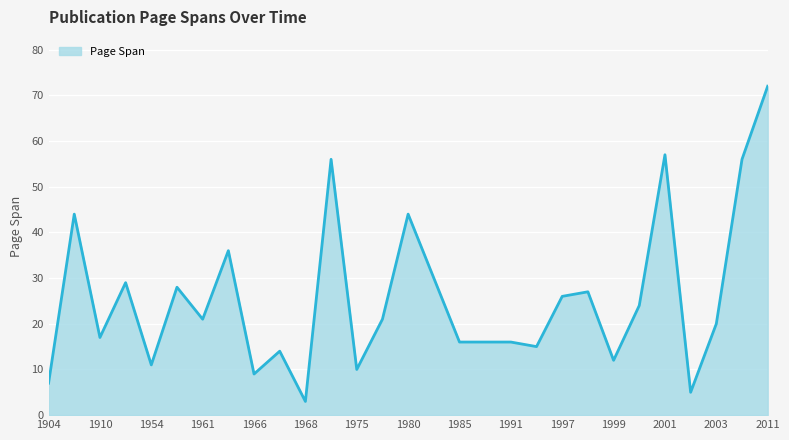

What is the maximum value shown in the chart?

72